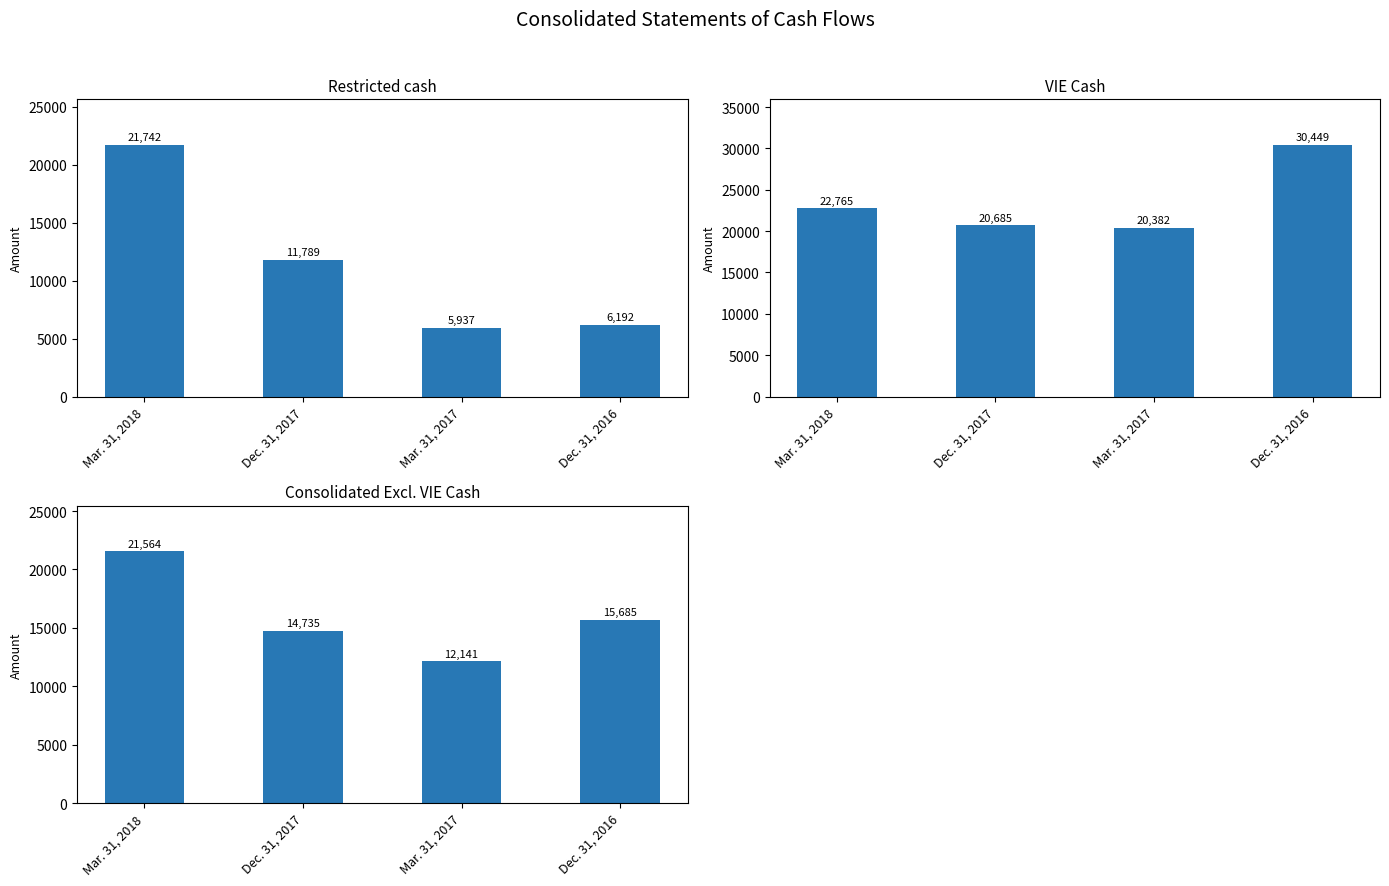

What is the highest value of the Restricted cash series?

21742